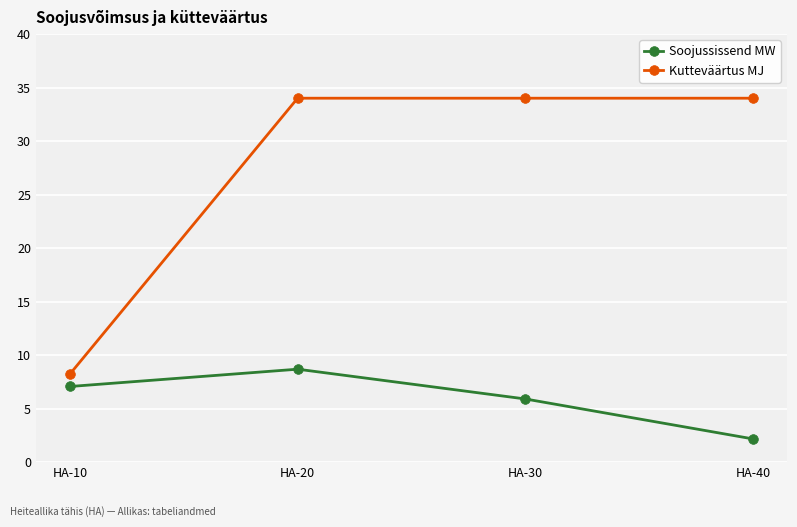

What is the approximate value of Kutteväärtus MJ at HA-10?

8.2